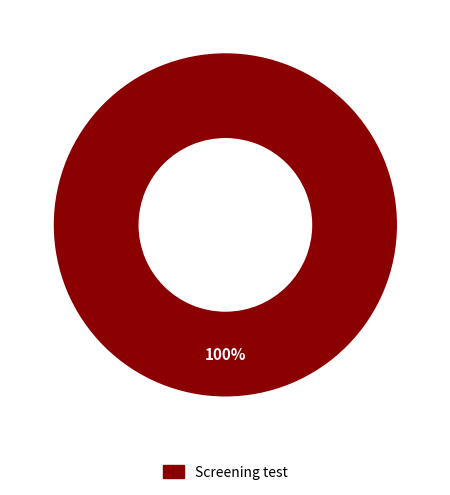

Does any single category account for the majority?

Yes